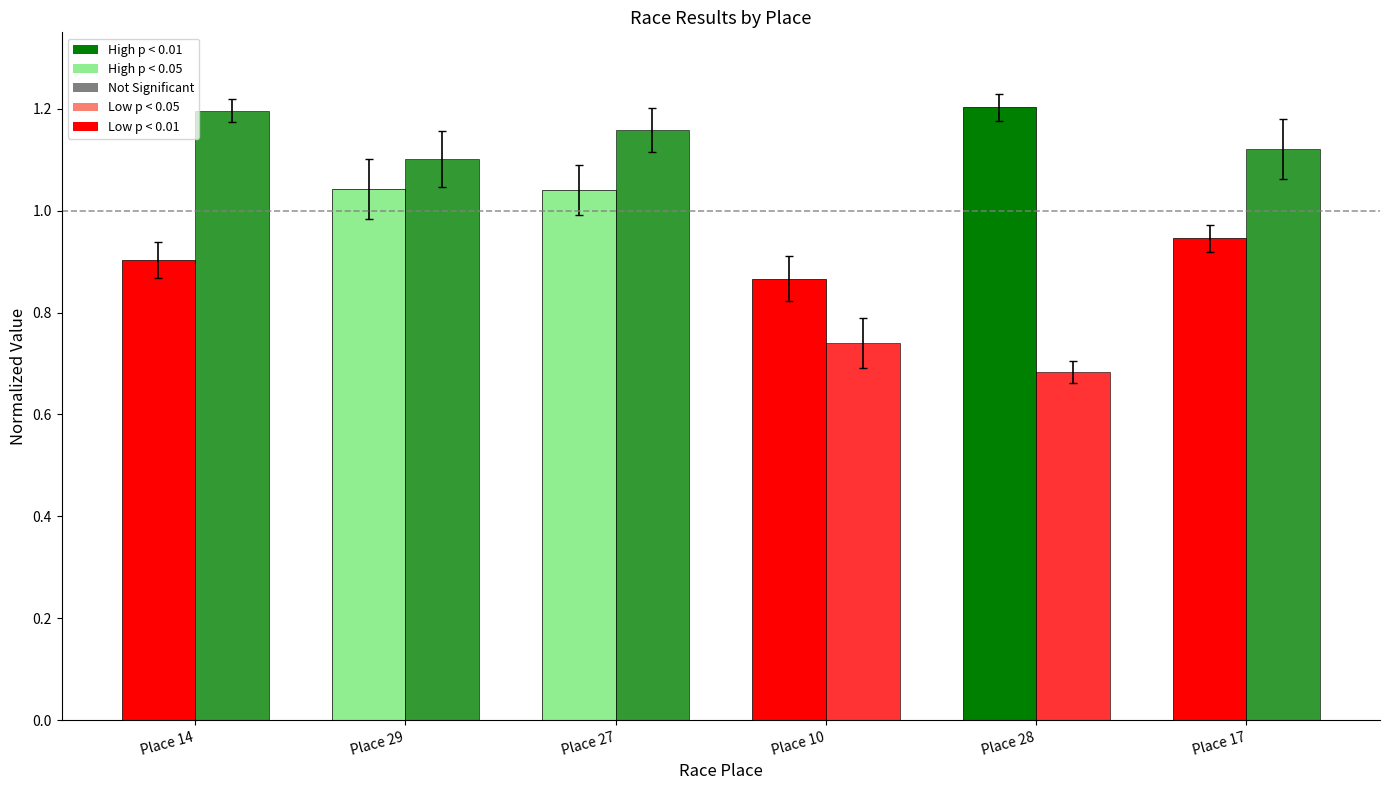

Reading left to right, list all the values displayed in this chart.

Points (normalized): 0.9	1.0	1.0	0.9	1.2	0.9
Total Racers (normalized): 1.2	1.1	1.2	0.7	0.7	1.1